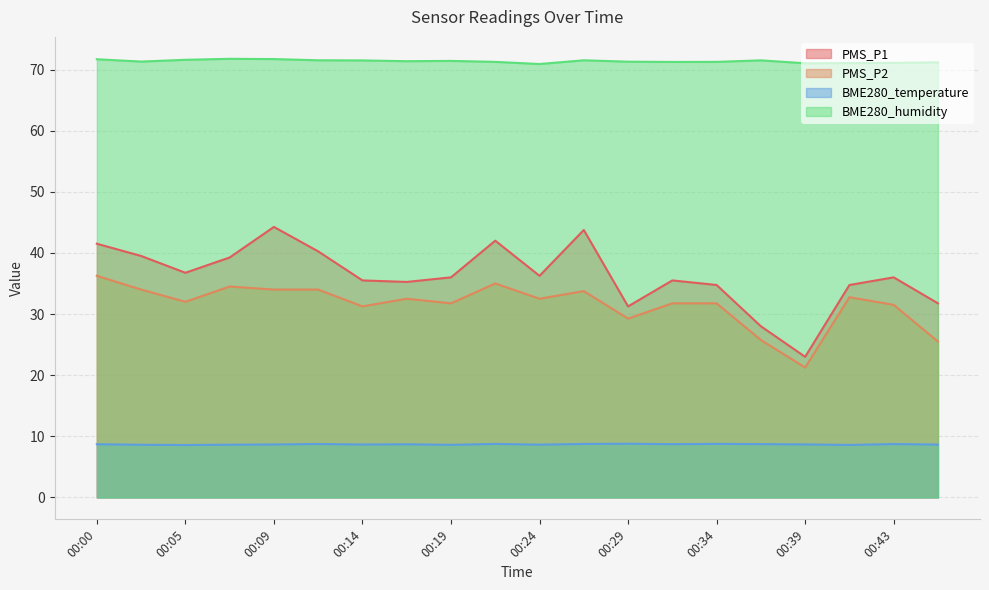

Rank the series at 00:34 from highest to lowest value.

BME280_humidity, PMS_P1, PMS_P2, BME280_temperature